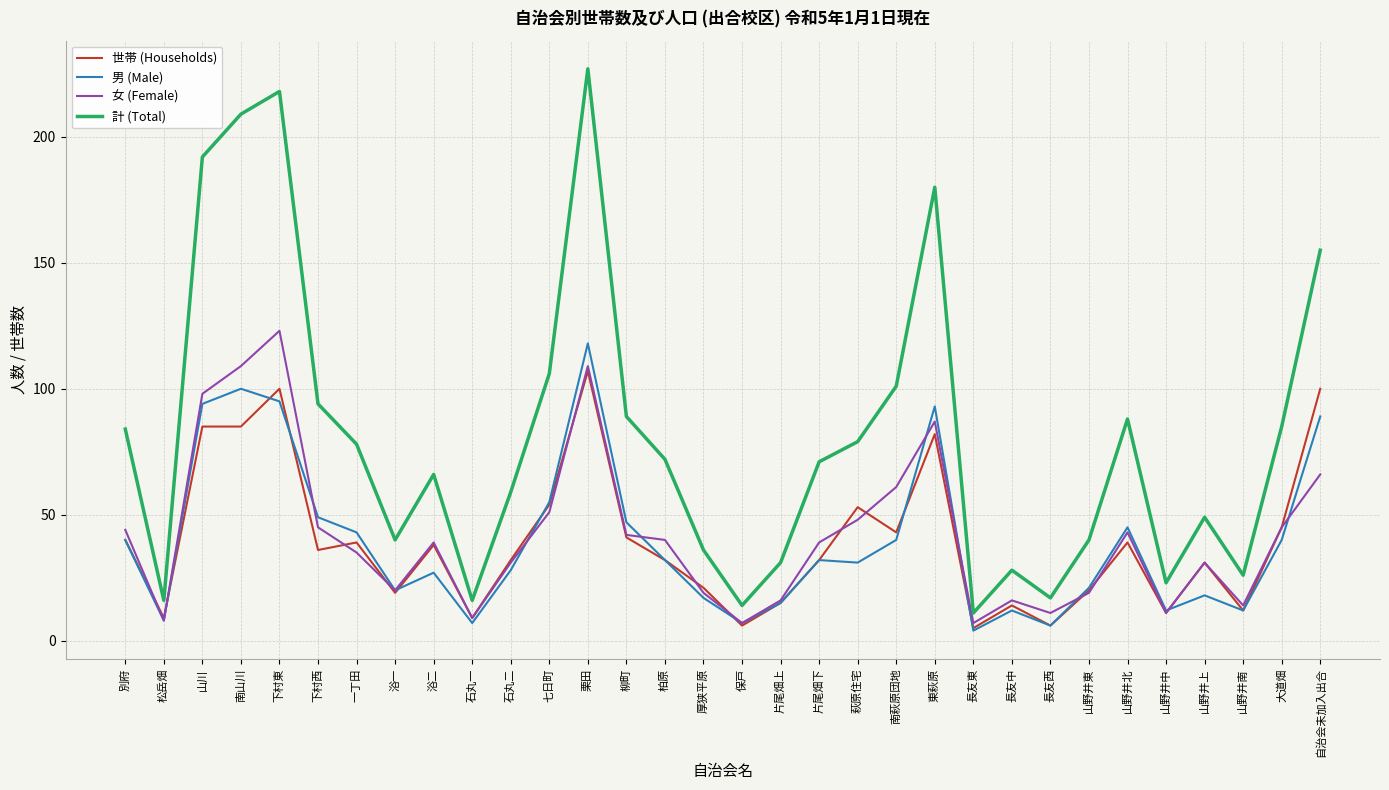

What is the spread (max minus min) of values at 山野井南?

14